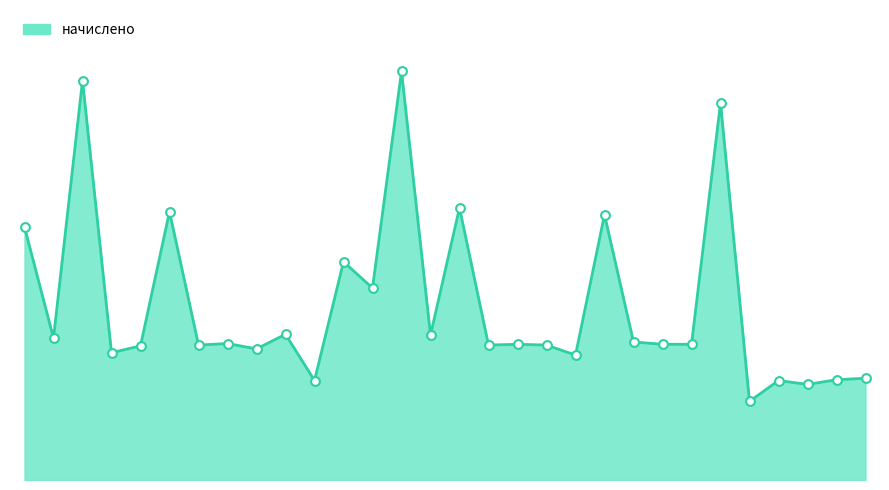

Is this an area chart (filled region under the line)?

Yes